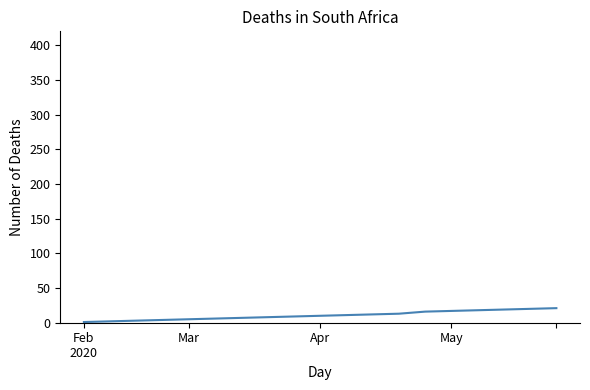

What is the minimum value shown in the chart?

1